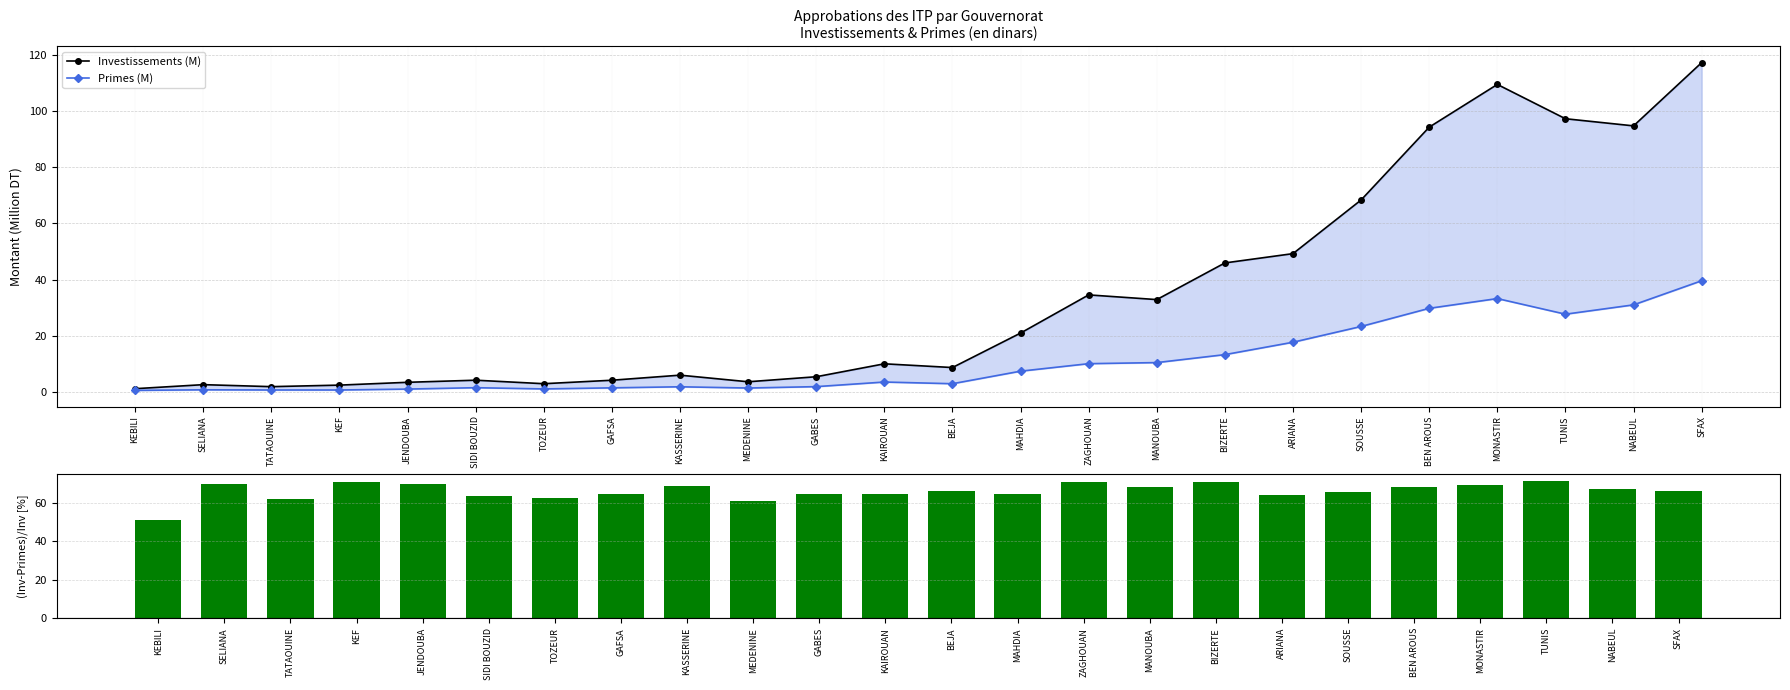

What is the label of the 22nd bar from the right?

TATAOUINE